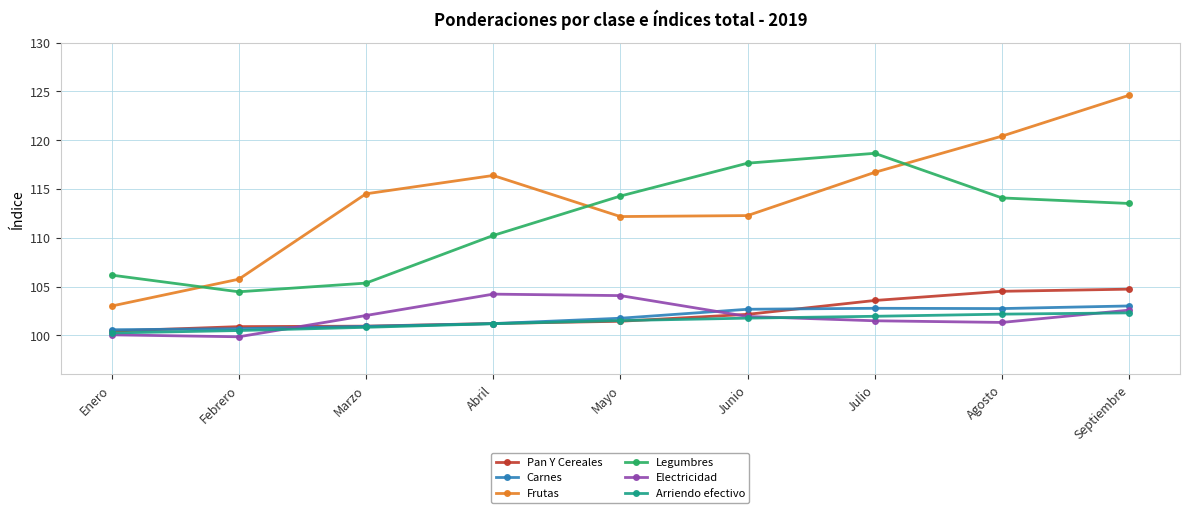

What is the spread (max minus min) of values at Febrero?

5.9